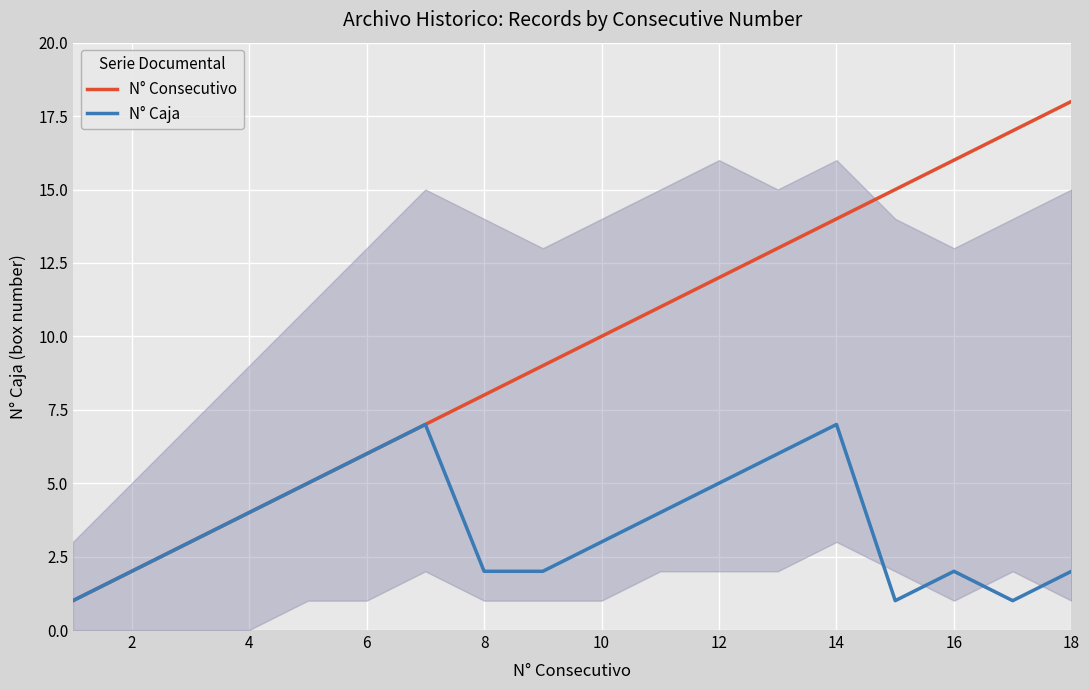

What are all the series names shown in the legend?

N° Consecutivo, N° Caja